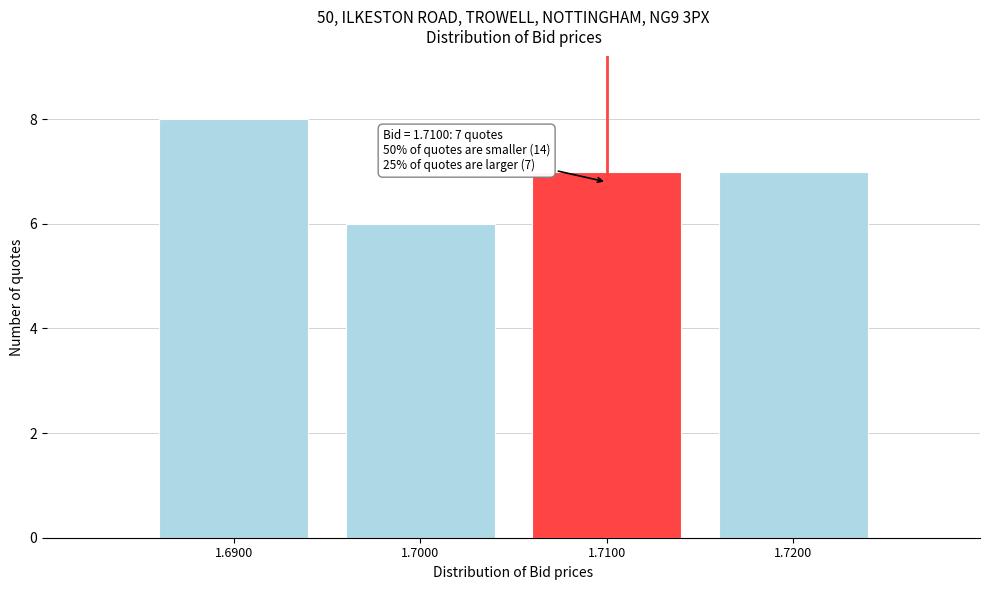

Over which range of the x-axis is the bar tallest?

1.685 to 1.695